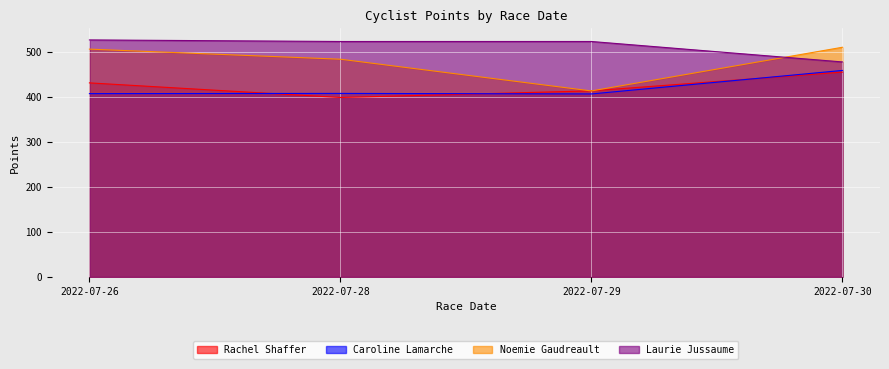

Which series has the largest total across all categories?

Laurie Jussaume